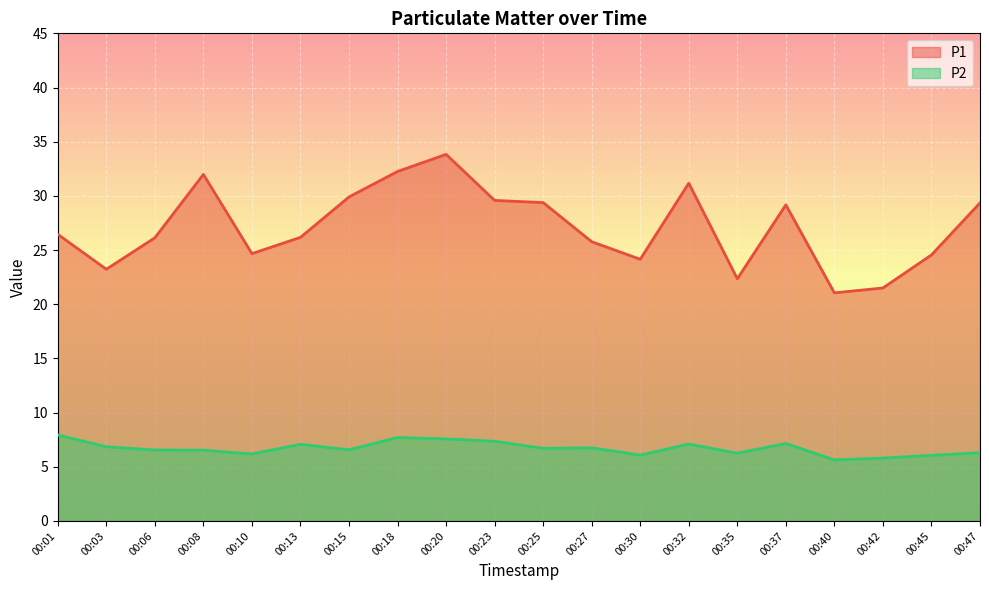

How many values in the P2 series exceed 6?

18